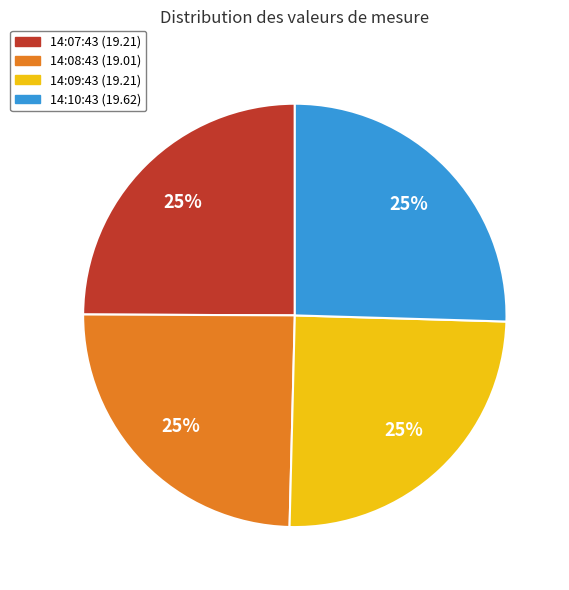

Does 14:07:43 (19.21) represent more than half of the total?

No